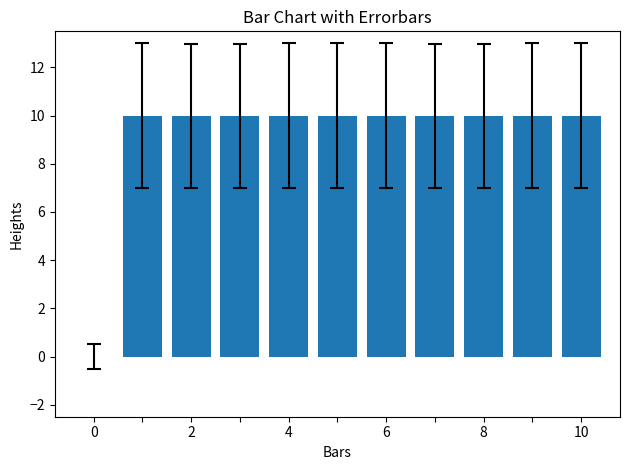

What is the maximum value shown in the chart?

10.0